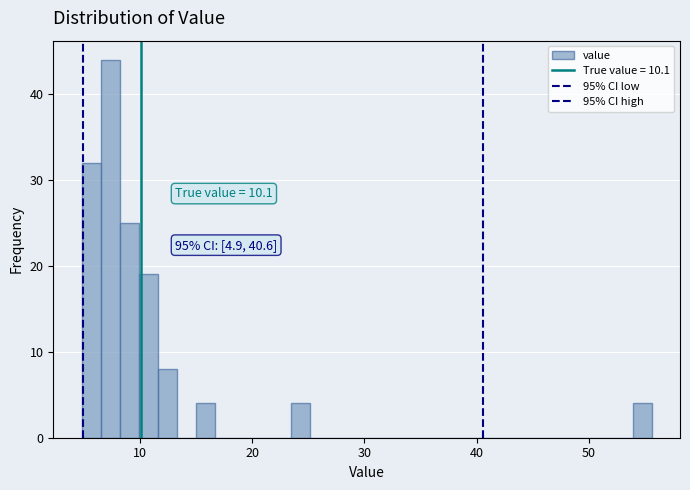

Read against the x-axis, roughly where is the centre of the tallest bar?

7